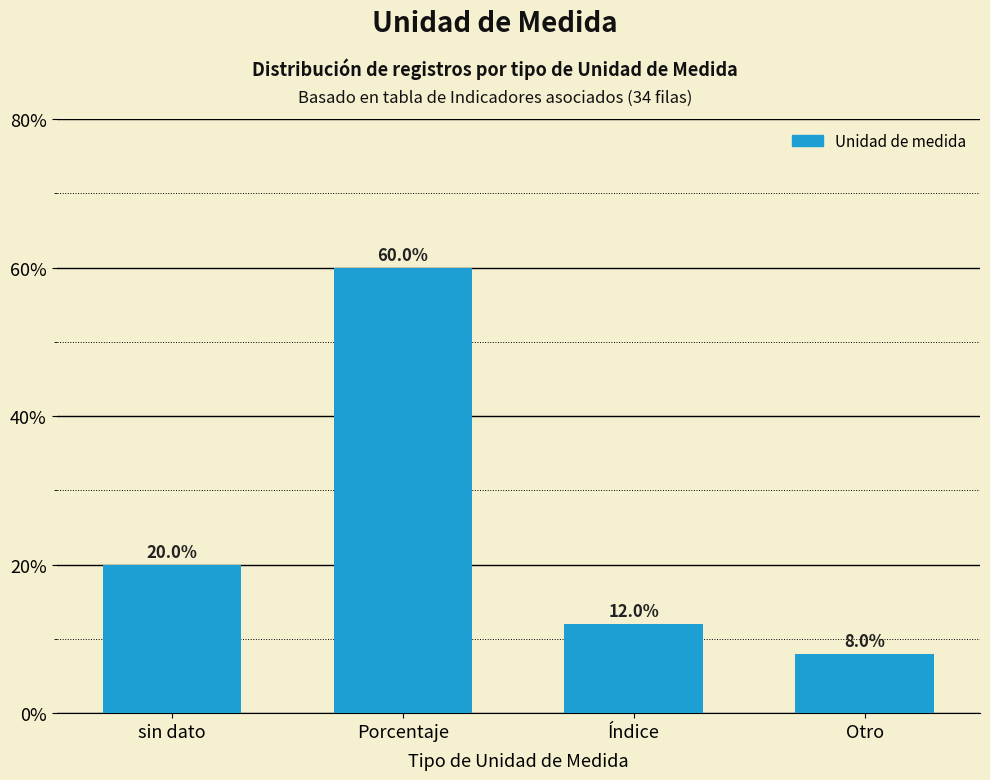

Reading left to right, extract all data points from this chart.

sin dato=20	Porcentaje=60	Índice=12	Otro=8